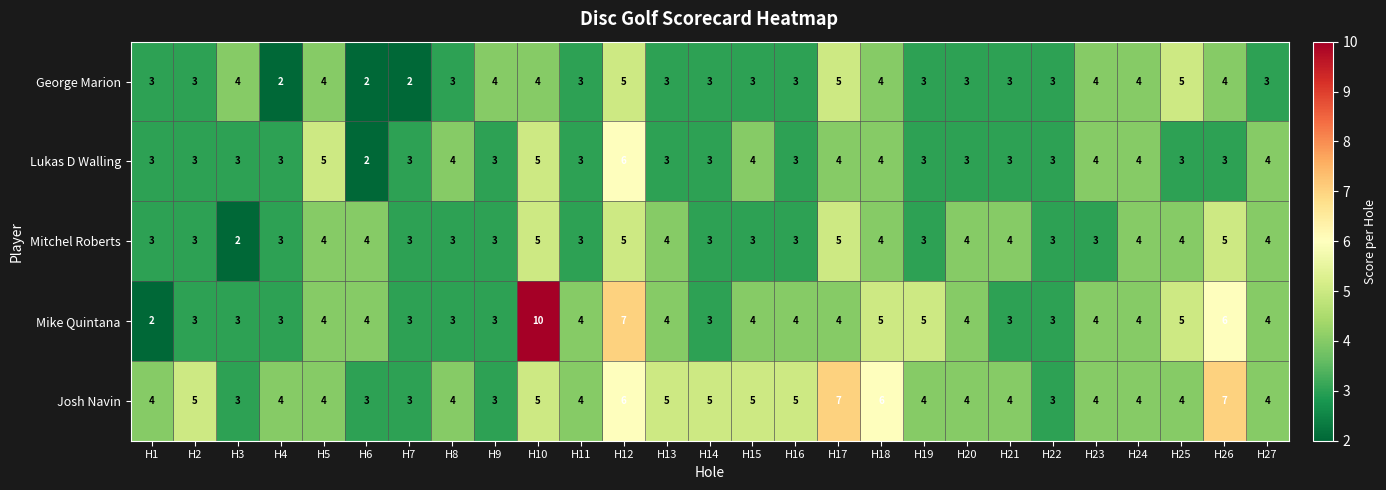

Which series has the largest total across all categories?

Josh Navin